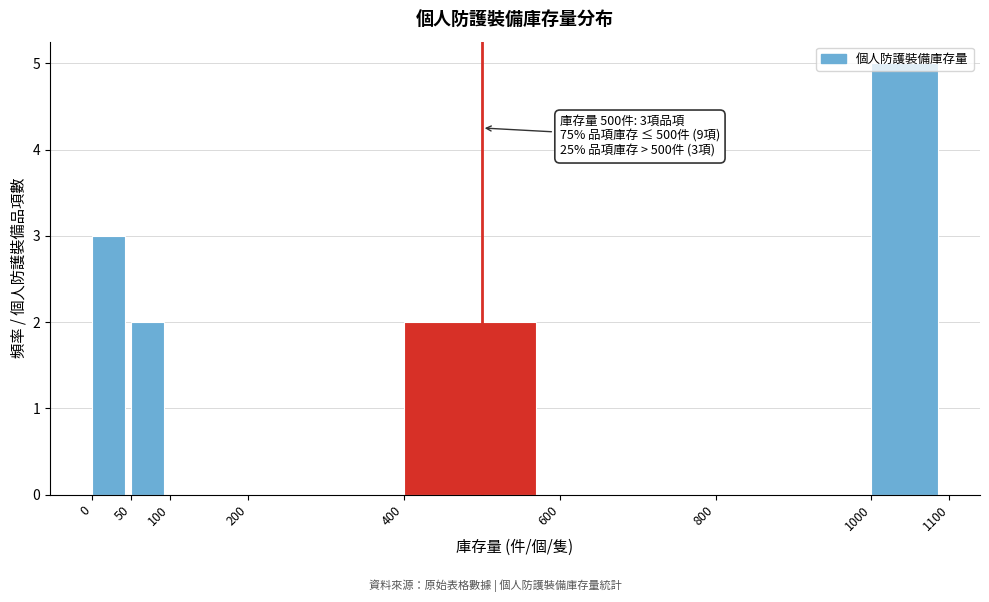

Which range on the x-axis has the tallest bar?

1000 to 1100